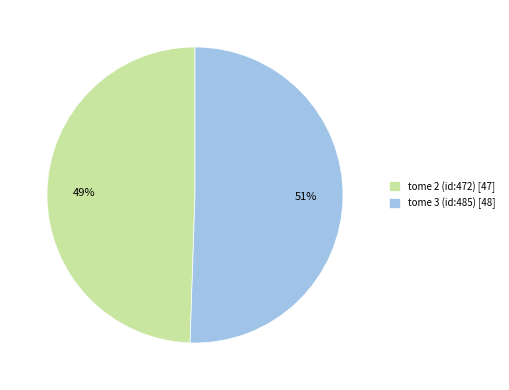

Which slice represents more than half of the pie?

tome 3 (id:485)